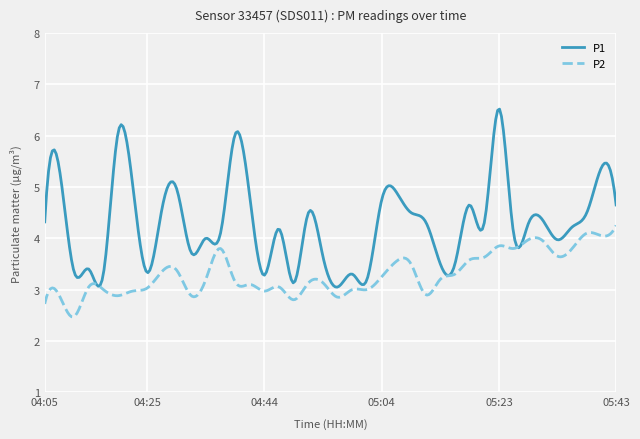

Does the chart display data point markers on the line(s)?

No